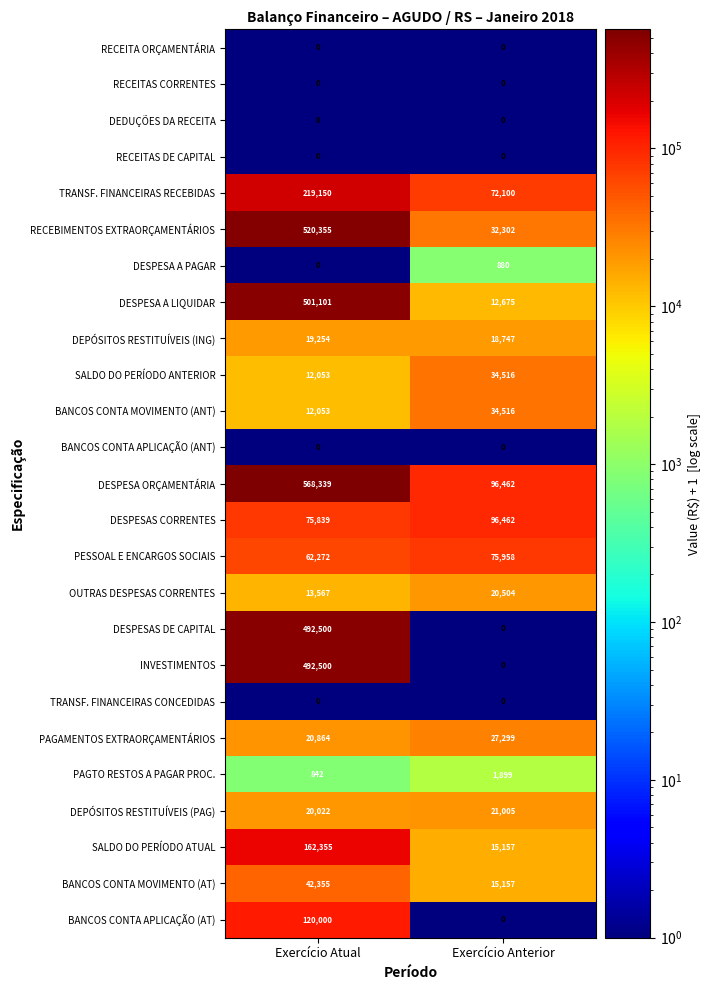

What is the highest value of the DEPÓSITOS RESTITUÍVEIS (ING) series?

19254